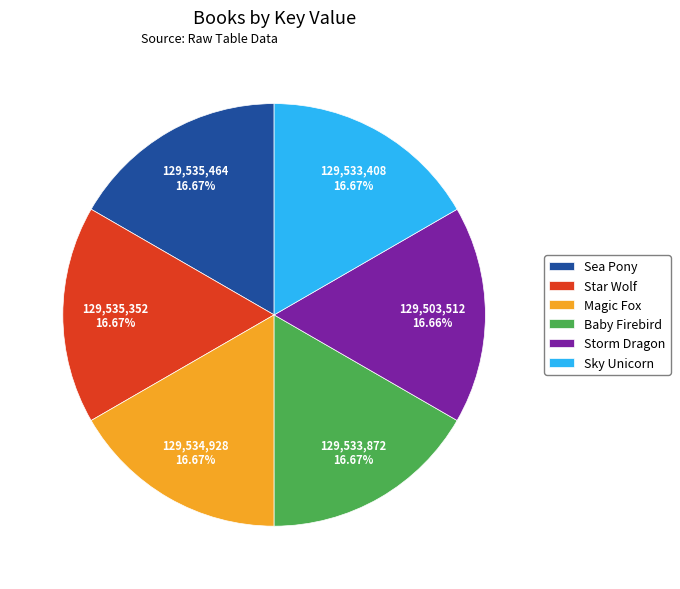

Approximately how many times larger is the value at Storm Dragon compared to Star Wolf?

1.0